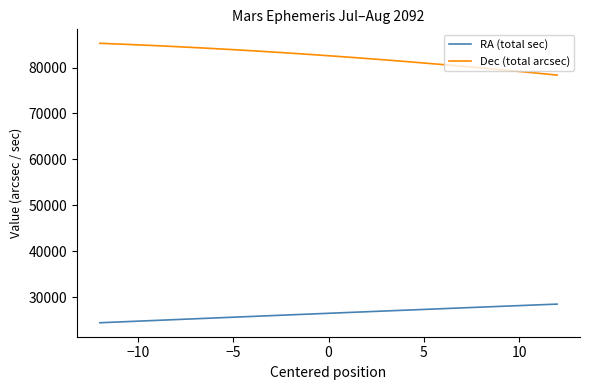

Which series has the largest total across all categories?

Dec (total arcsec)